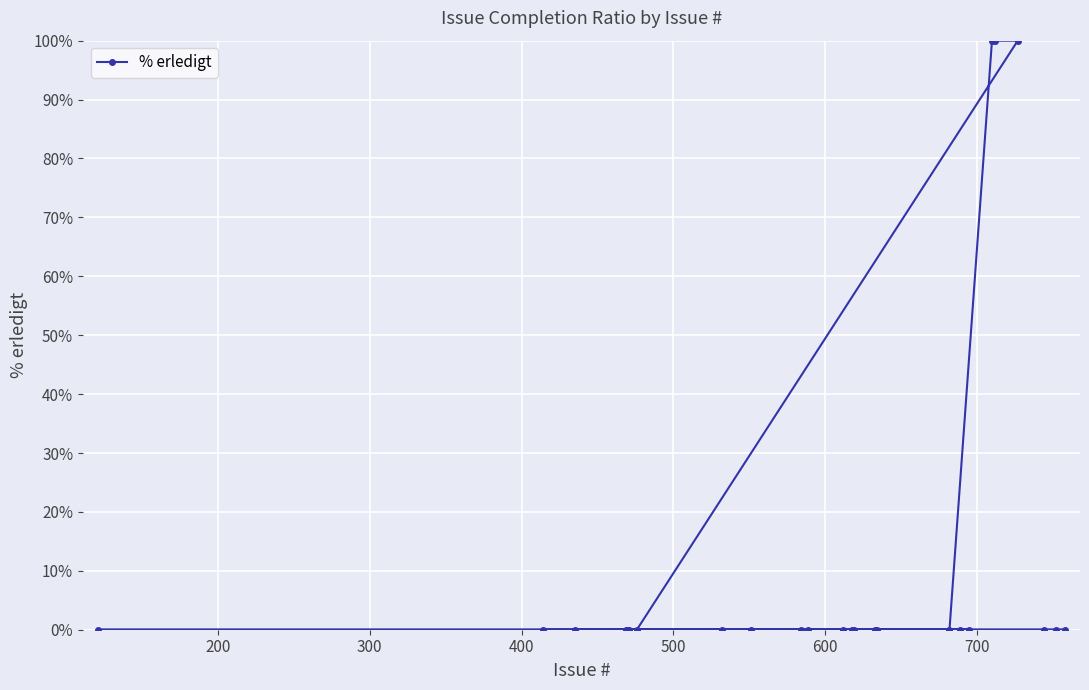

What is the sum of all values?

300